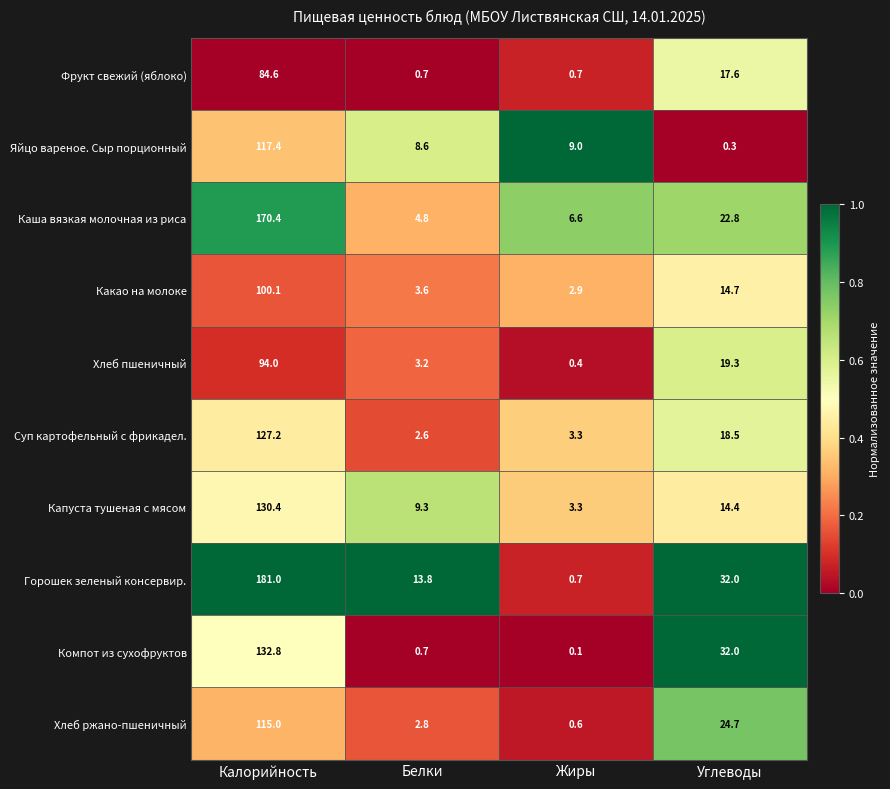

What is the difference between the maximum and second lowest values in the Капуста тушеная с мясом series?

121.1